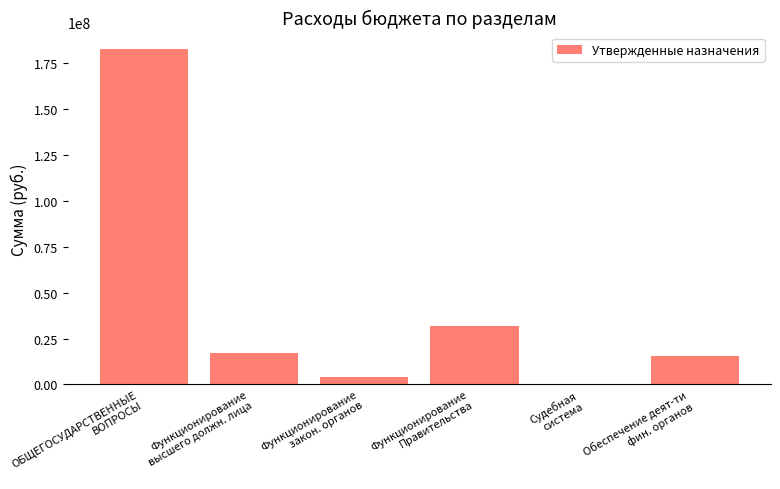

What is the change in value from ОБЩЕГОСУДАРСТВЕННЫЕ
ВОПРОСЫ to Судебная
система?

-182588590.8